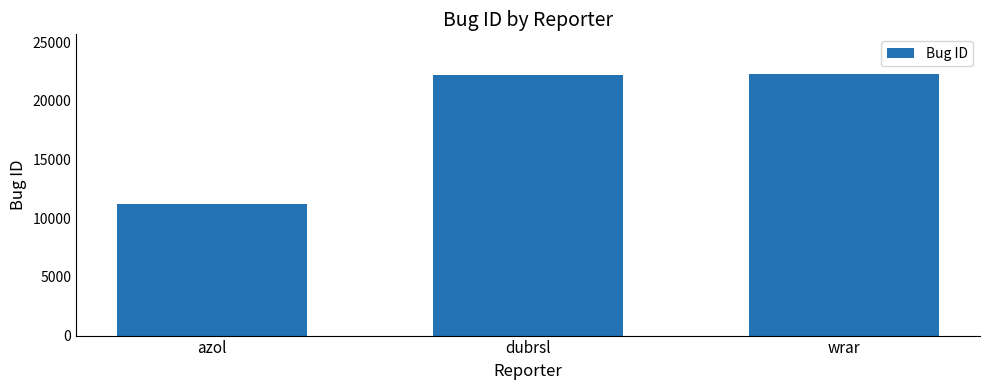

What is the change in value from dubrsl to wrar?

+118